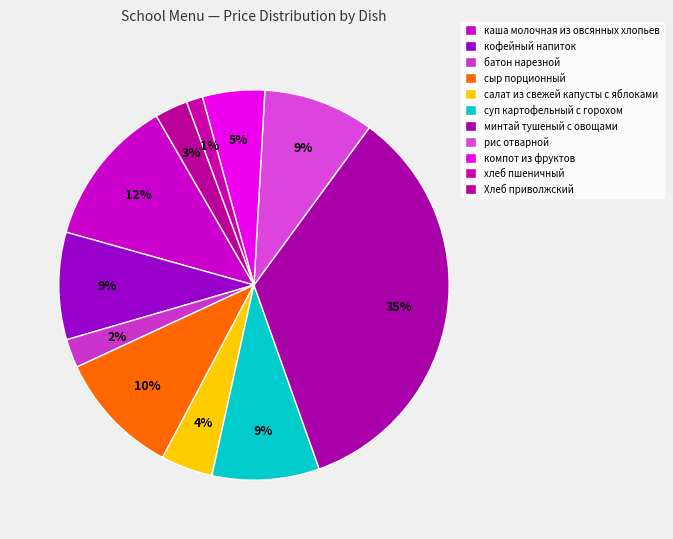

To the nearest percent, what is the difference between the largest and smallest slice percentages?

33%